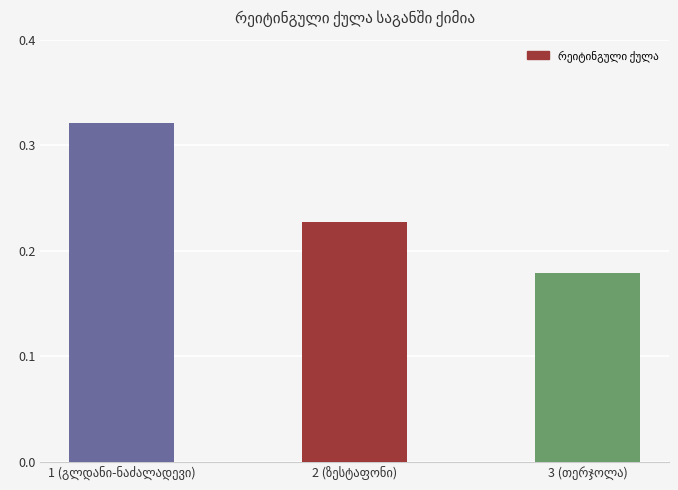

What is the sum of all values?

0.7